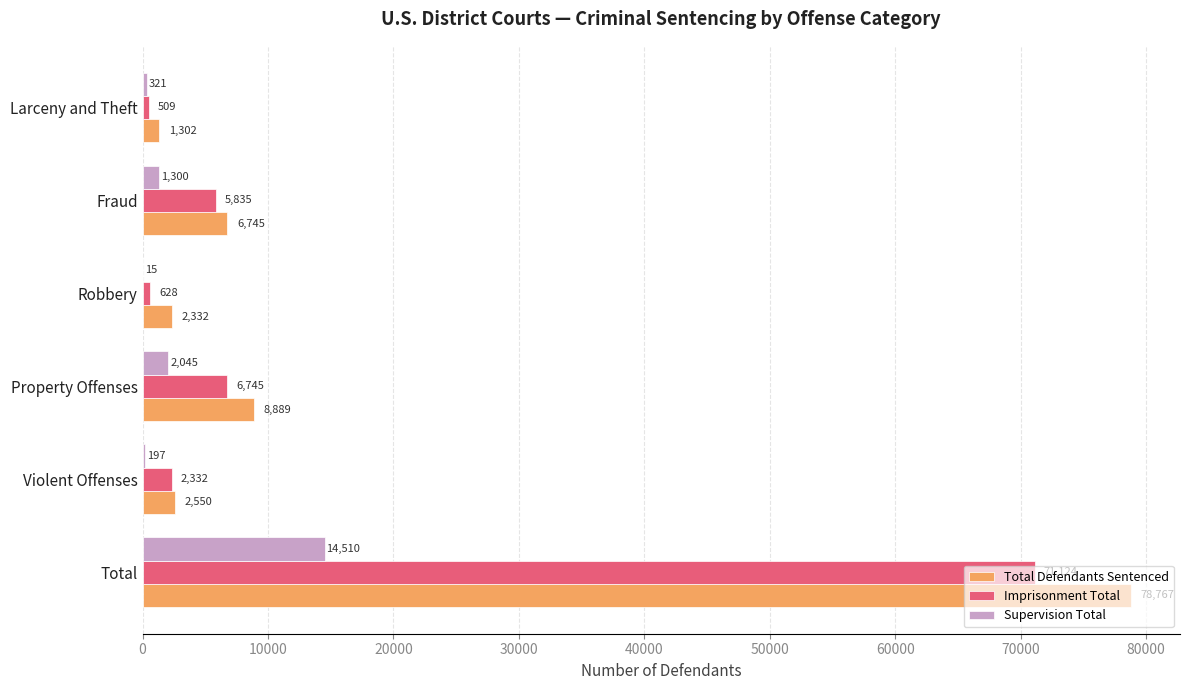

Which series changed the most between Violent Offenses and Fraud?

Total Defendants Sentenced